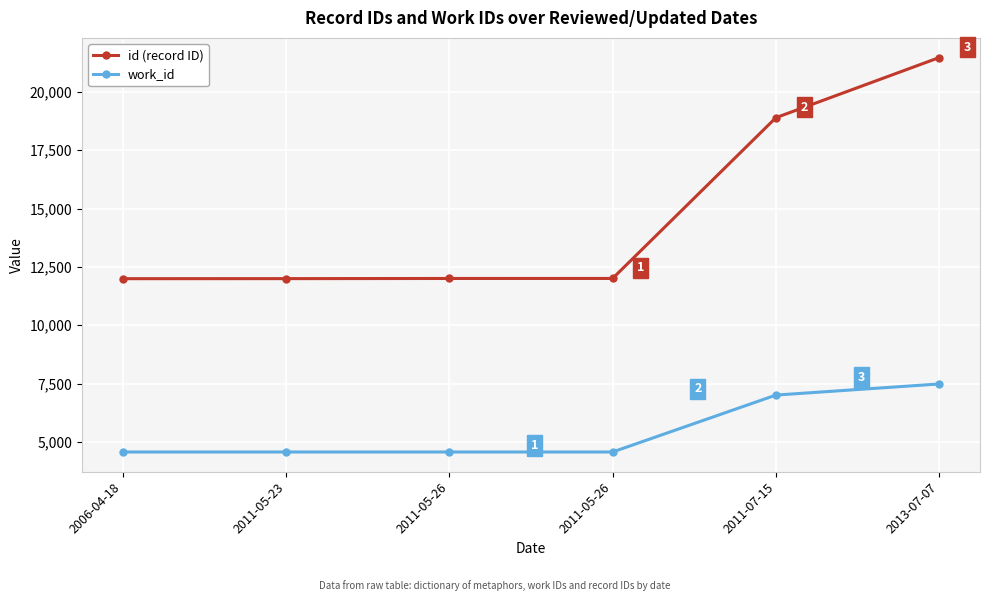

Reading left to right, transcribe all the data shown in this chart.

id (record ID): 2006-04-18=11993	2011-05-23=11995	2011-05-26=12002	2011-05-26=12003	2011-07-15=18892	2013-07-07=21468
work_id: 2006-04-18=4566	2011-05-23=4566	2011-05-26=4566	2011-05-26=4566	2011-07-15=7005	2013-07-07=7481